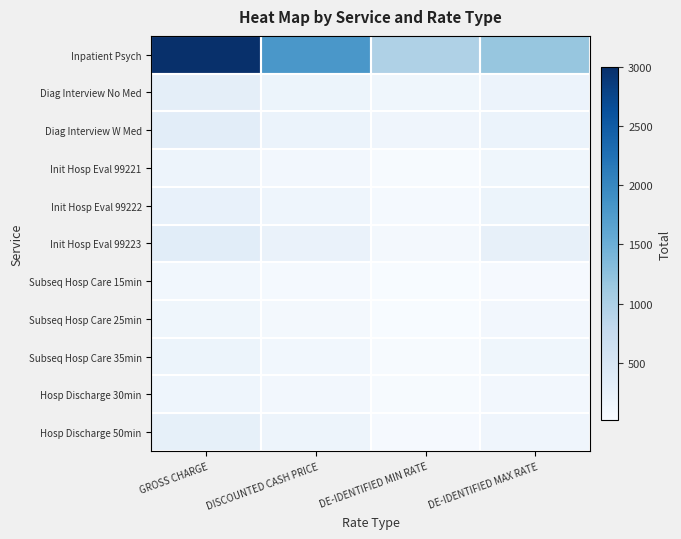

Between DISCOUNTED CASH PRICE and GROSS CHARGE, which is larger?

GROSS CHARGE